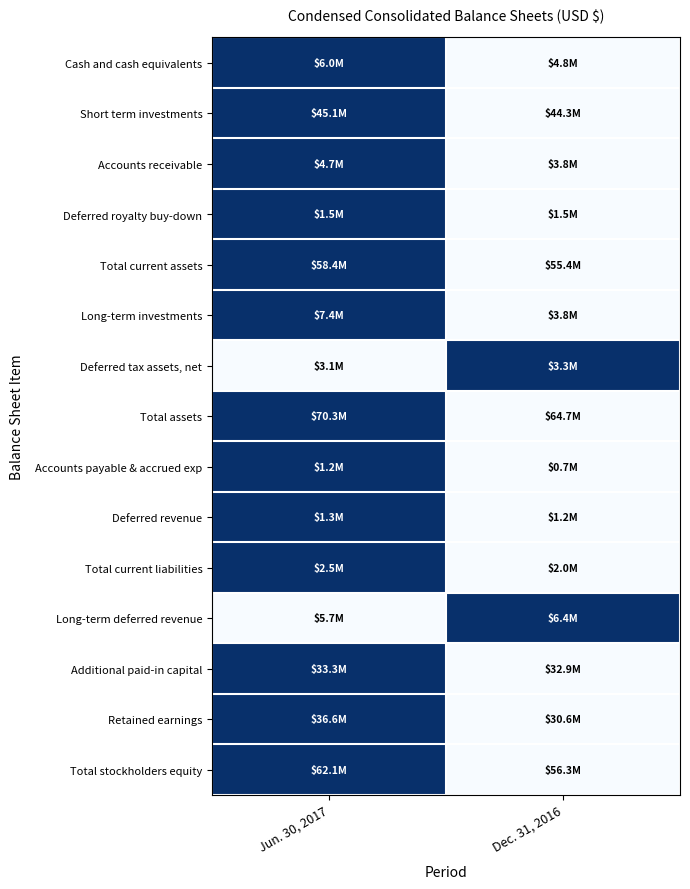

At which category is the sum across all series the highest?

Jun. 30, 2017